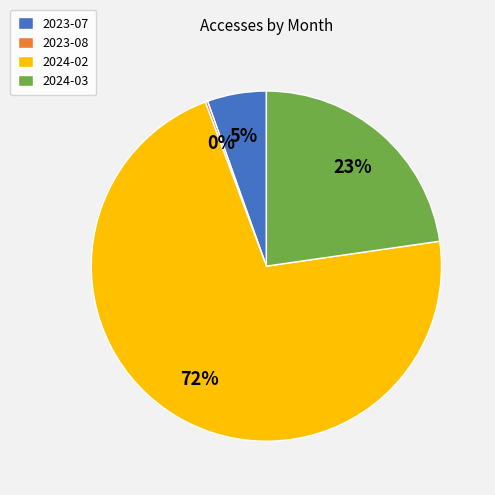

To the nearest percent, what is the average slice percentage?

25%